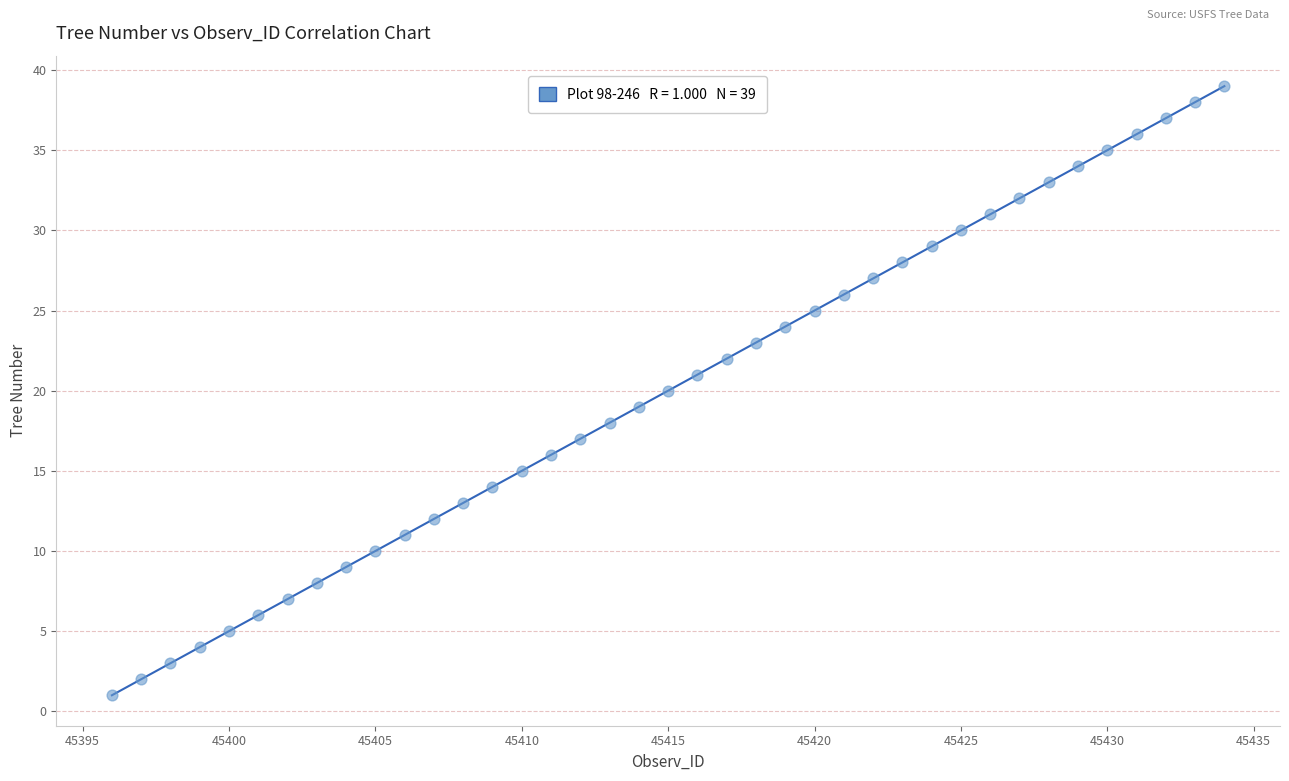

What is the range of Y values (max minus min)?

38